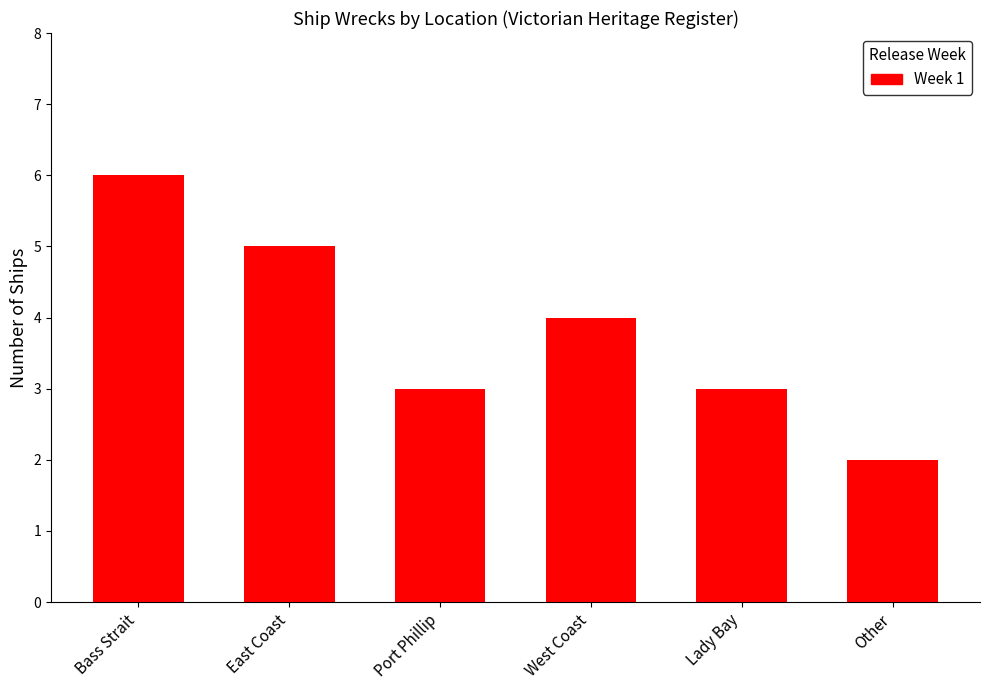

What is the change in value from Port Phillip to West Coast?

+1